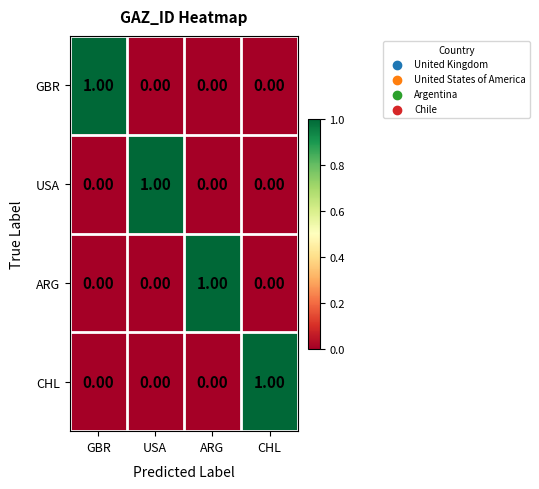

Which category has the highest value in the USA series?

USA